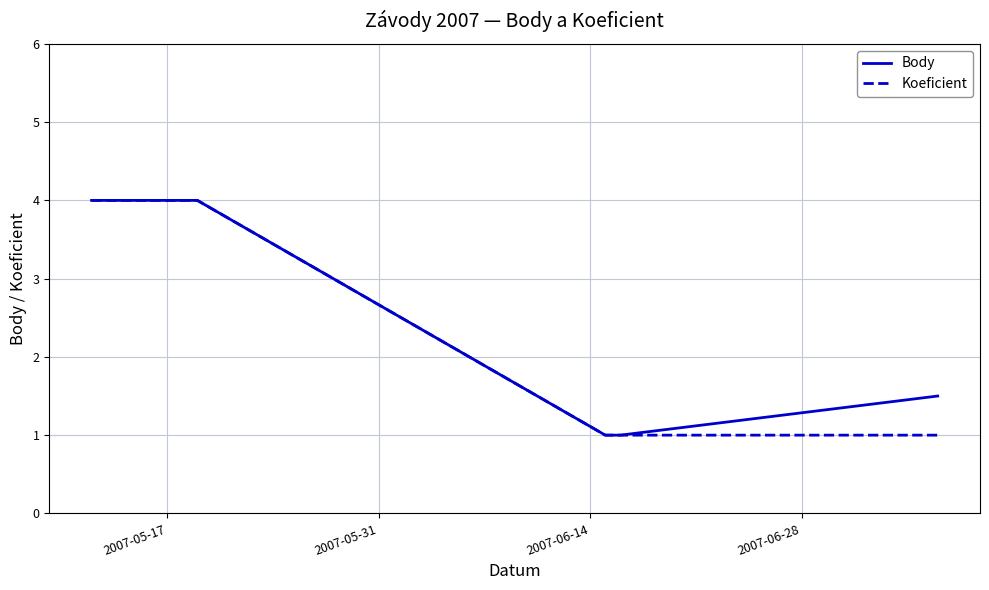

What is the highest value of the Body series?

4.0